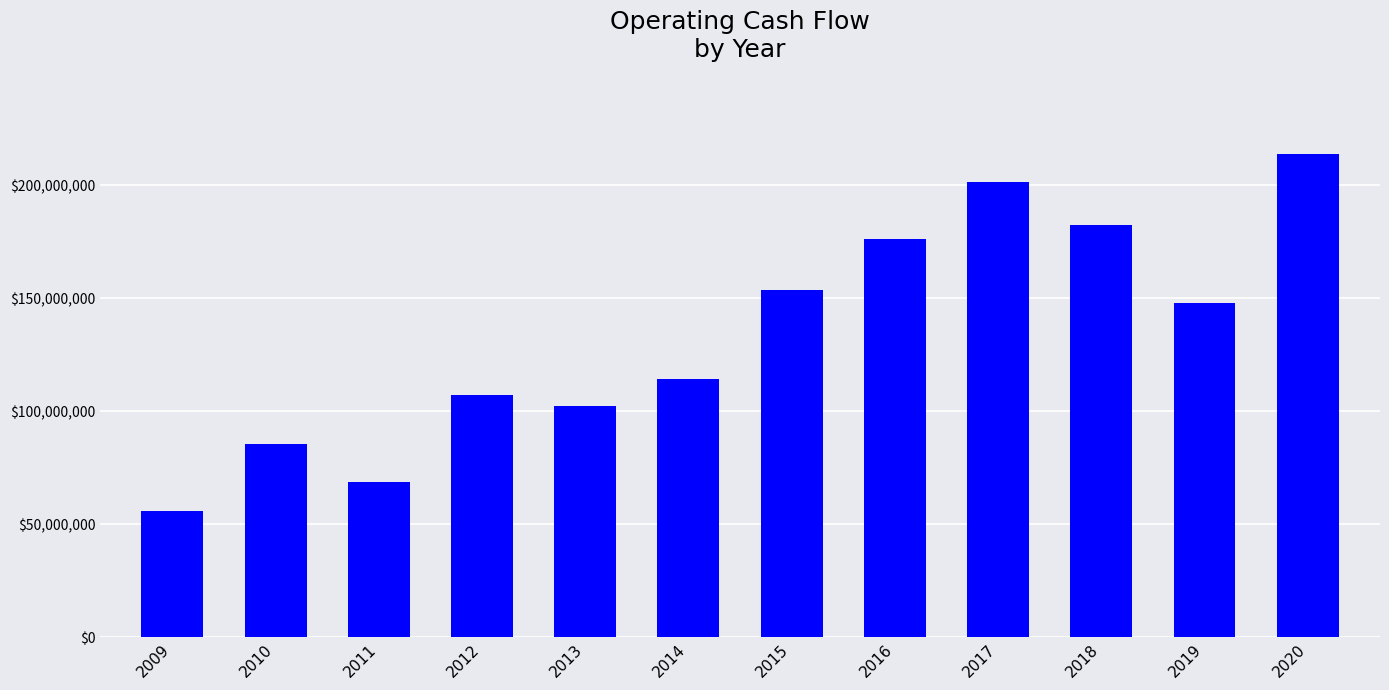

The chart shows a value of 16251776 at 2009. True or false?

False